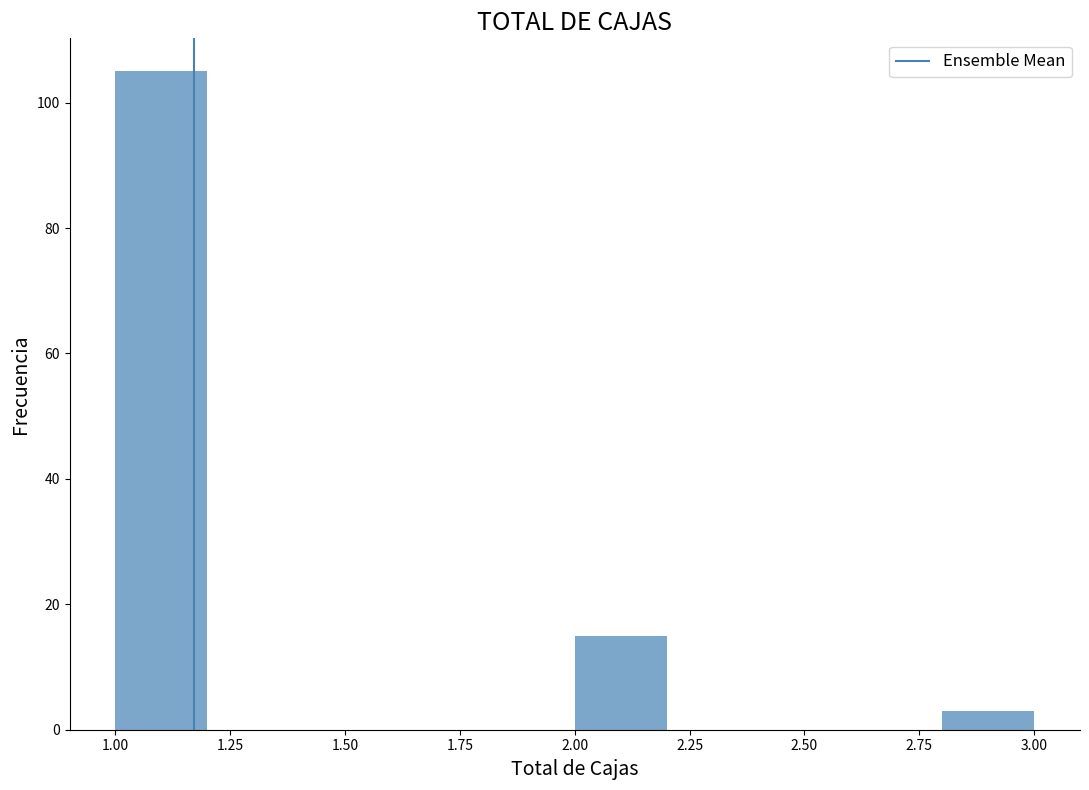

Which range on the x-axis has the tallest bar?

1.0 to 1.2